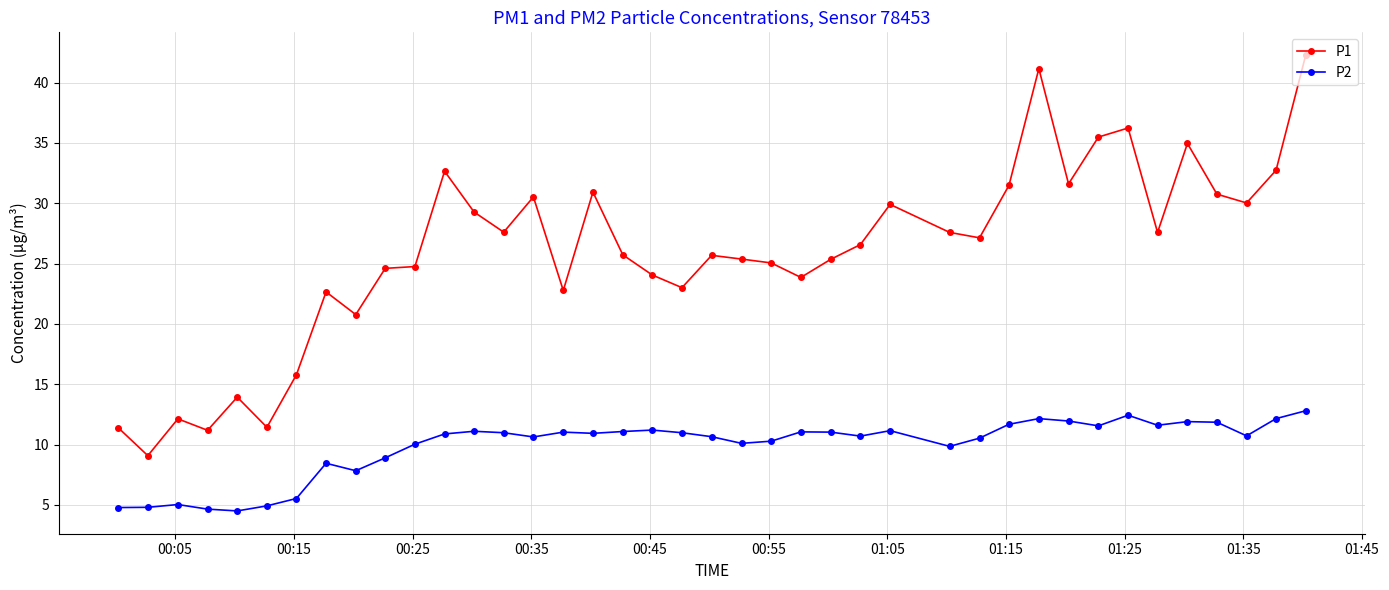

True or false: P2 and P1 intersect in this chart.

False